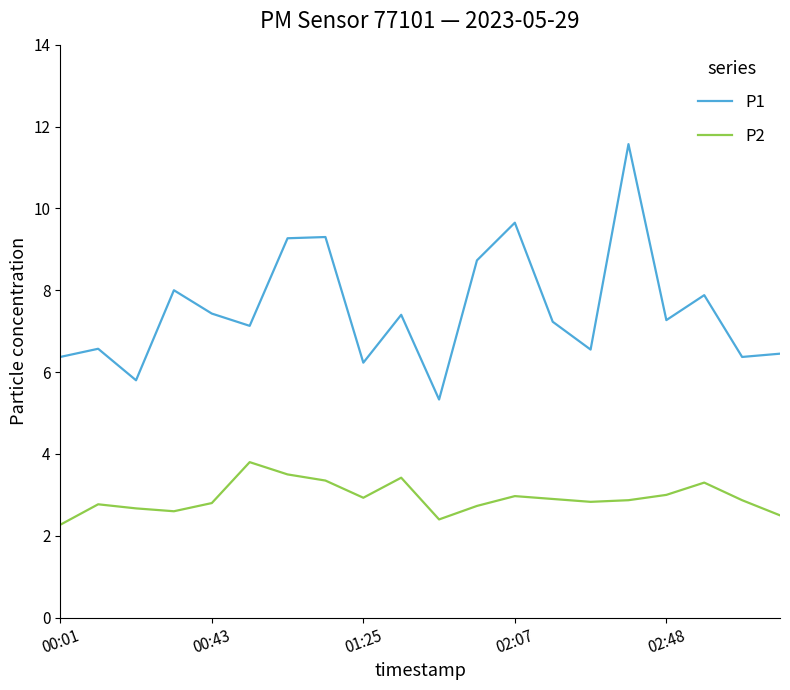

True or false: P2 and P1 cross at least once.

False